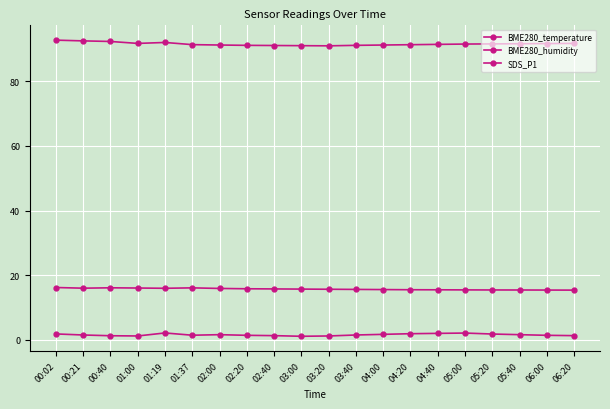

True or false: BME280_temperature has a value of 16.0 at 00:21.

True